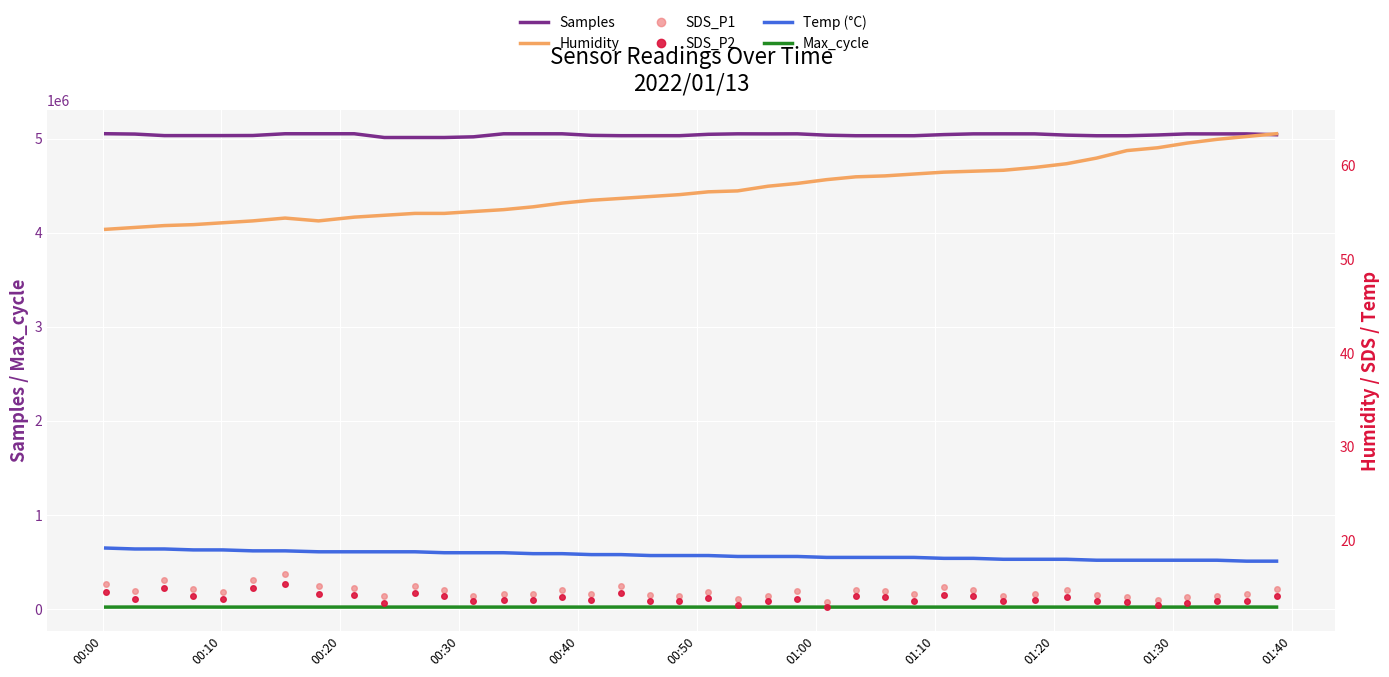

Reading left to right, what are all the values shown in this chart?

Samples: 5053891.0	5050160.0	5033733.0	5033823.0	5033909.0	5034816.0	5053515.0	5053534.0	5053471.0	5013463.0	5013630.0	5013609.0	5020873.0	5052978.0	5053218.0	5053027.0	5036473.0	5032897.0	5033083.0	5032867.0	5047608.0	5052657.0	5052022.0	5052708.0	5038349.0	5032540.0	5032636.0	5032511.0	5044587.0	5052337.0	5052681.0	5052271.0	5038767.0	5032215.0	5032295.0	5040476.0	5052273.0	5051865.0	5052139.0	5042999.0
Max_cycle: 20448.0	20943.0	20449.0	20958.0	20449.0	20453.0	20876.0	20503.0	20789.0	20477.0	20519.0	20497.0	20495.0	20459.0	20444.0	20490.0	20472.0	20843.0	20821.0	20481.0	20452.0	20444.0	20456.0	20464.0	20444.0	20449.0	21021.0	20473.0	20444.0	20444.0	20448.0	20465.0	20472.0	20451.0	20481.0	20467.0	20542.0	20990.0	20872.0	20475.0
Humidity: 53.2	53.4	53.6	53.7	53.9	54.1	54.4	54.1	54.5	54.7	54.9	54.9	55.1	55.3	55.6	56.0	56.3	56.5	56.7	56.9	57.2	57.3	57.8	58.1	58.5	58.8	58.9	59.1	59.3	59.4	59.5	59.8	60.2	60.8	61.6	61.9	62.4	62.8	63.1	63.4
SDS_P1: 15.4	14.6	15.8	14.8	14.5	15.8	16.4	15.2	15.0	14.1	15.1	14.8	14.1	14.3	14.3	14.7	14.3	15.1	14.2	14.1	14.5	13.7	14.1	14.6	13.4	14.8	14.7	14.3	15.0	14.7	14.1	14.3	14.7	14.2	14.0	13.7	14.0	14.1	14.3	14.9
SDS_P2: 14.5	13.8	14.9	14.1	13.8	14.9	15.4	14.3	14.2	13.4	14.4	14.1	13.5	13.7	13.7	14.0	13.7	14.4	13.5	13.5	13.9	13.1	13.5	13.8	12.9	14.1	14.0	13.6	14.2	14.1	13.5	13.7	14.0	13.6	13.4	13.1	13.4	13.5	13.5	14.1
Temp (°C): 19.2	19.1	19.1	19.0	19.0	18.9	18.9	18.8	18.8	18.8	18.8	18.7	18.7	18.7	18.6	18.6	18.5	18.5	18.4	18.4	18.4	18.3	18.3	18.3	18.2	18.2	18.2	18.2	18.1	18.1	18.0	18.0	18.0	17.9	17.9	17.9	17.9	17.9	17.8	17.8